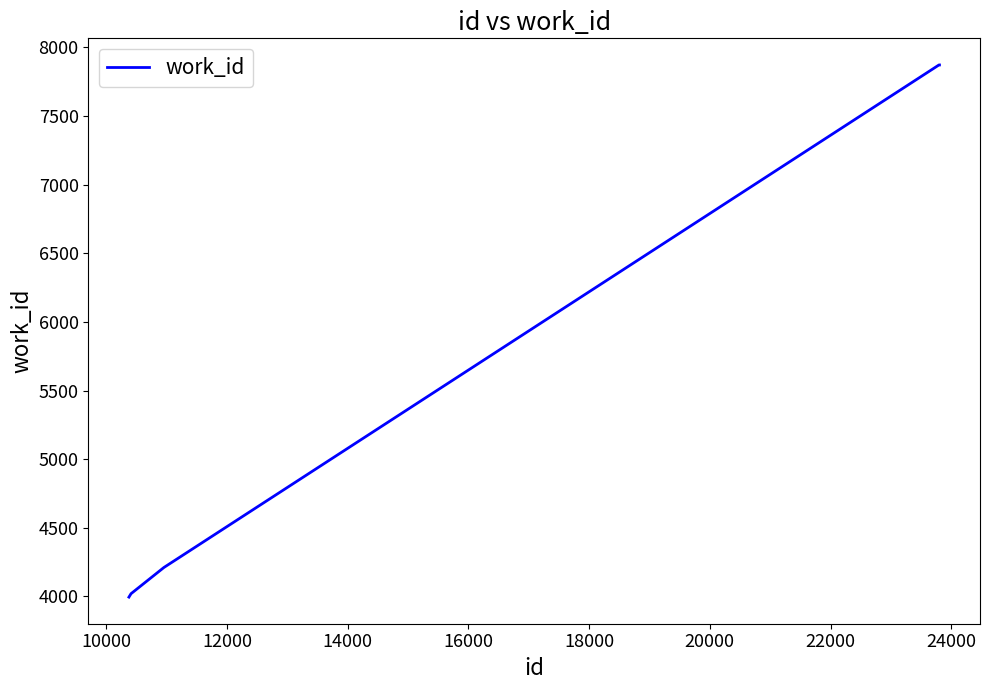

Does the chart display data point markers on the line(s)?

No